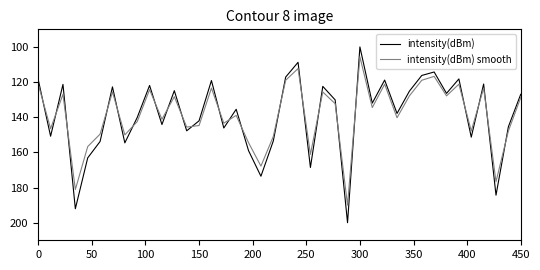

What are all the series names shown in the legend?

intensity(dBm), intensity(dBm) smooth